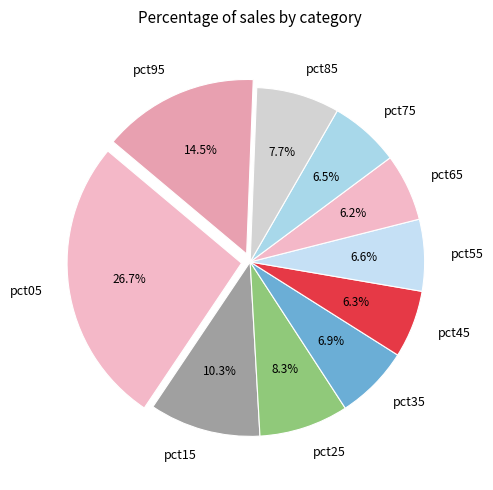

Does pct25 account for over 50% of the chart?

No